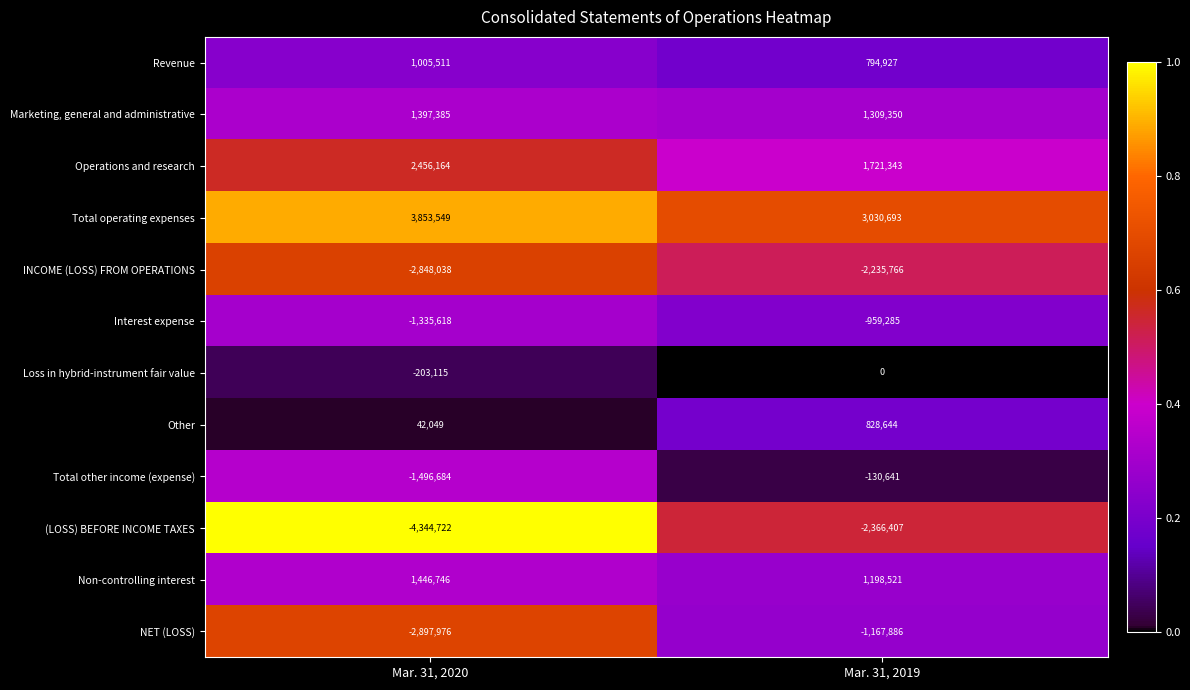

Which series has the largest total across all categories?

Total operating expenses